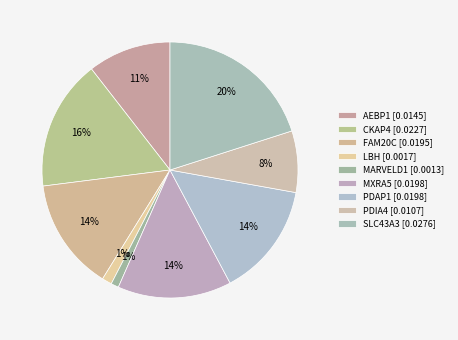

What percentage is the MXRA5 slice, to the nearest percent?

14%